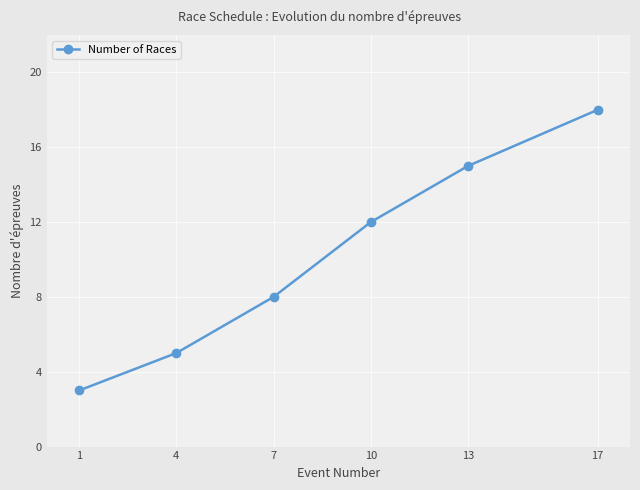

Reading left to right, extract all data points from this chart.

3	5	8	12	15	18